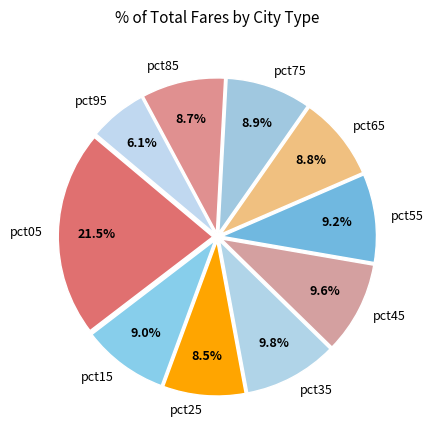

To the nearest percent, what is the average slice percentage?

10%